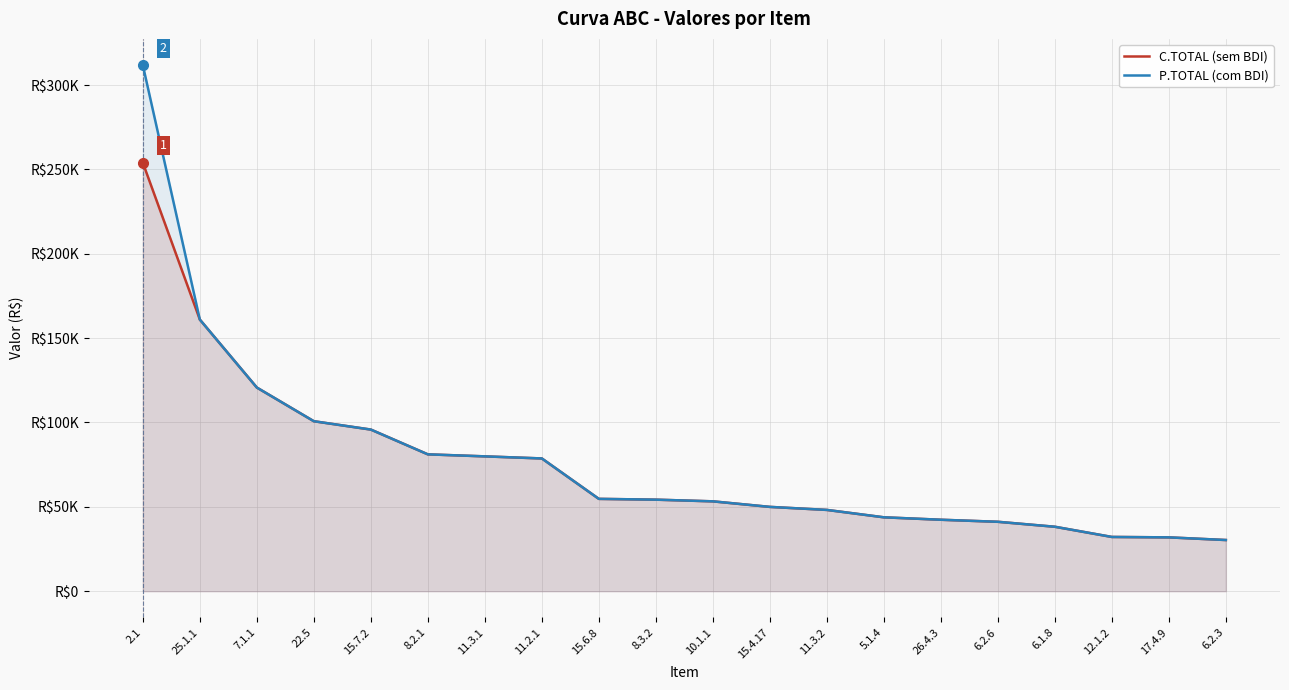

Which category has the lowest value across all series?

6.2.3